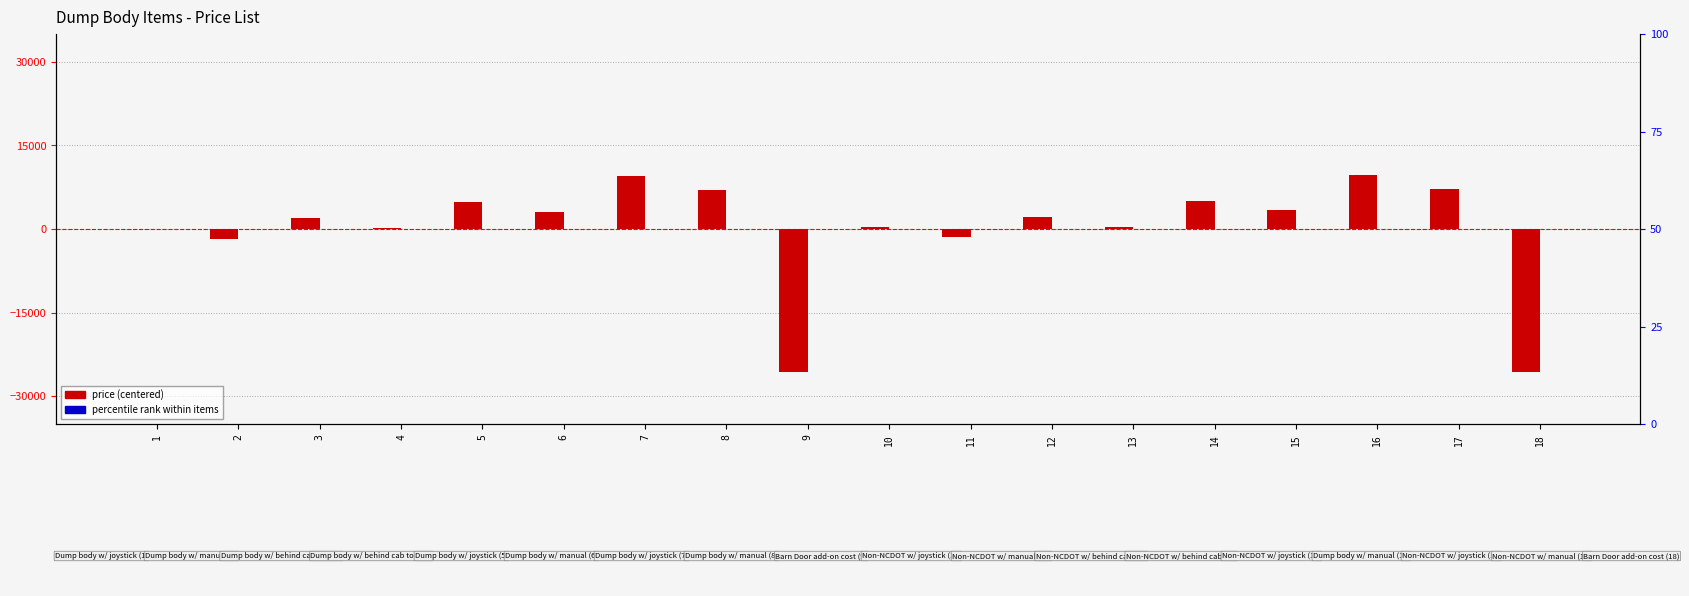

Rank the categories by Price (centered) value from highest to lowest.

16, 7, 17, 8, 14, 5, 15, 6, 12, 3, 13, 10, 4, 1, 11, 2, 9, 18